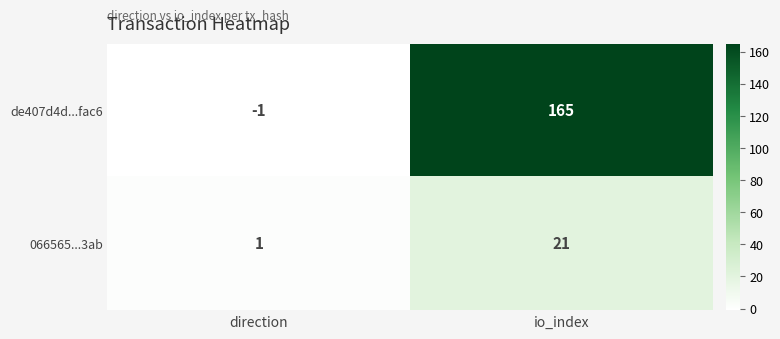

What is the total value across all series at io_index?

186